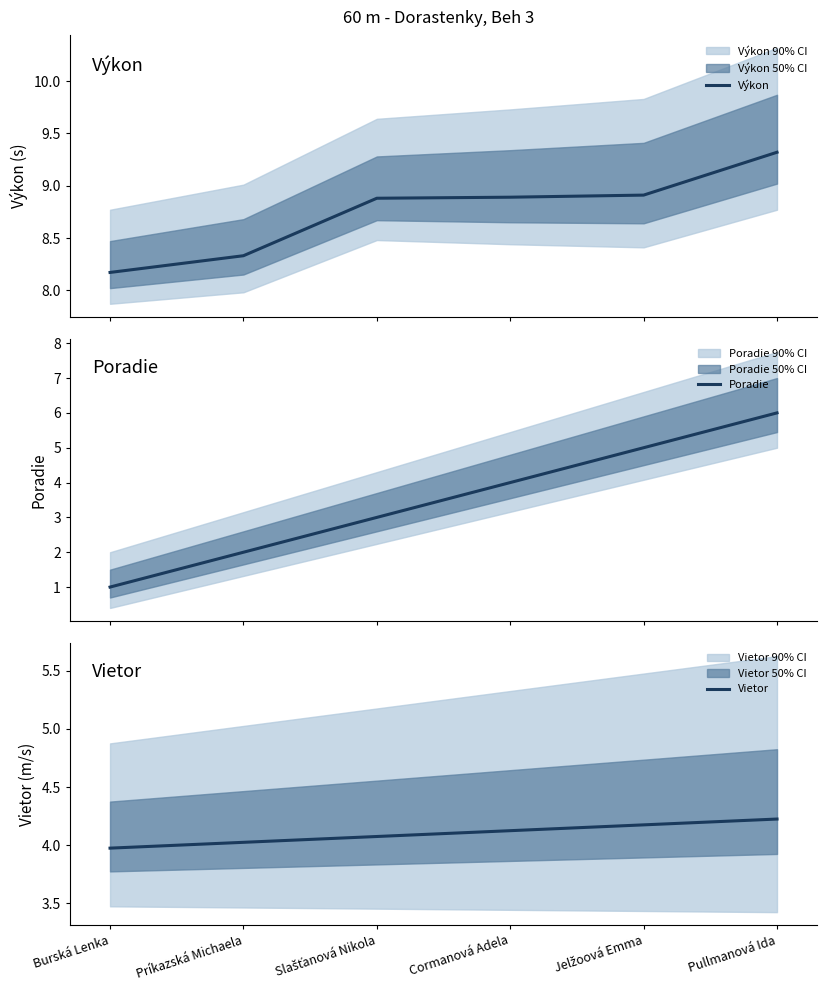

What is the difference between the Poradie values at Pullmanová Ida and Príkazská Michaela?

4.0